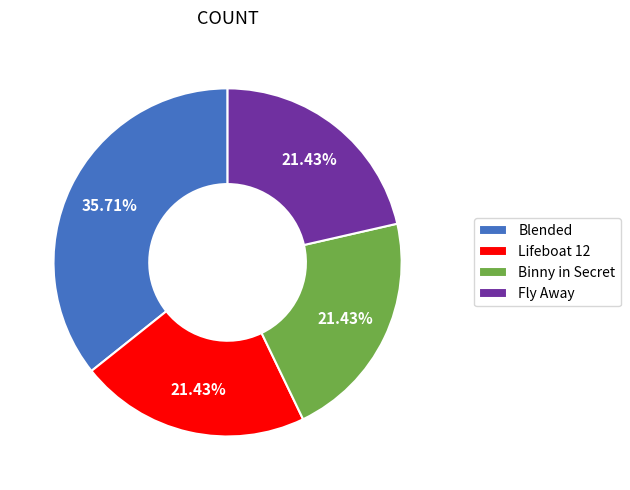

Count the number of slices in the pie.

4